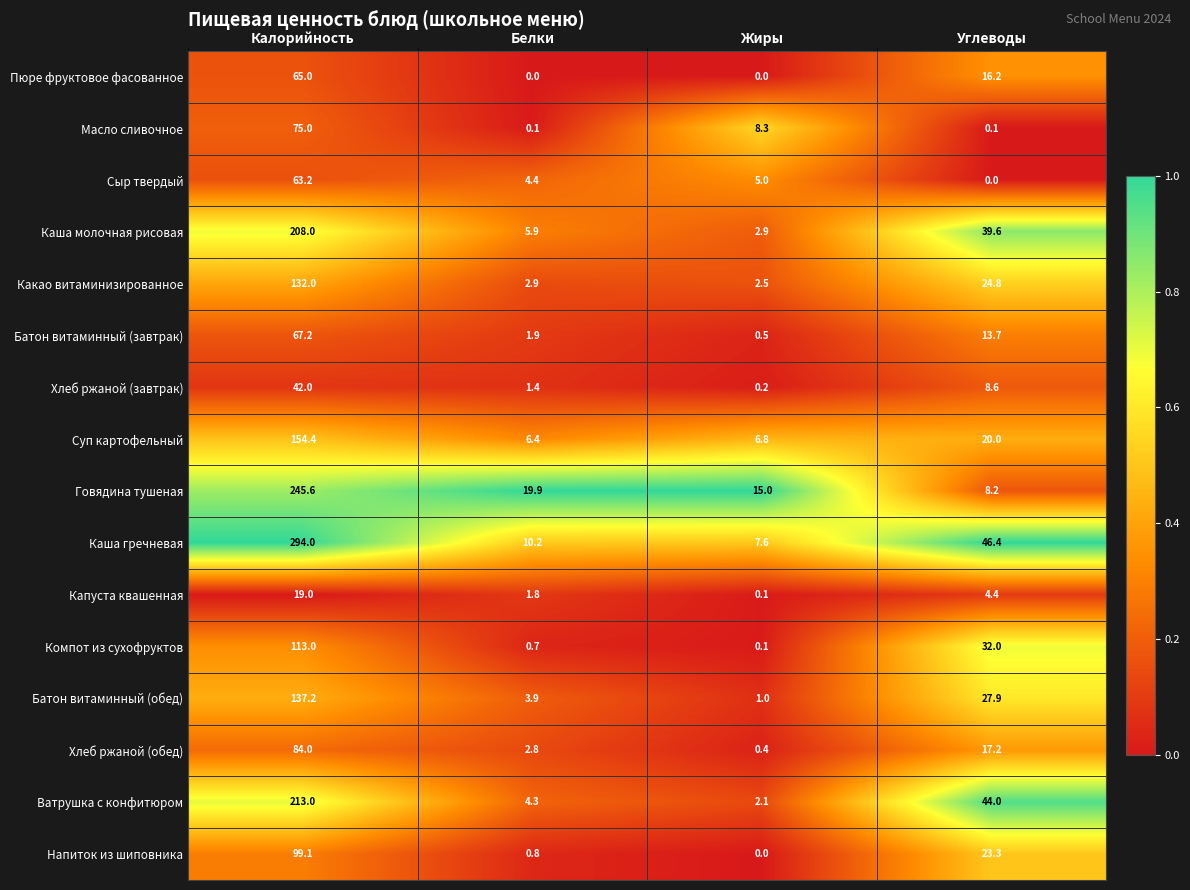

The value of Пюре фруктовое фасованное at Калорийность is 15.5. True or false?

False